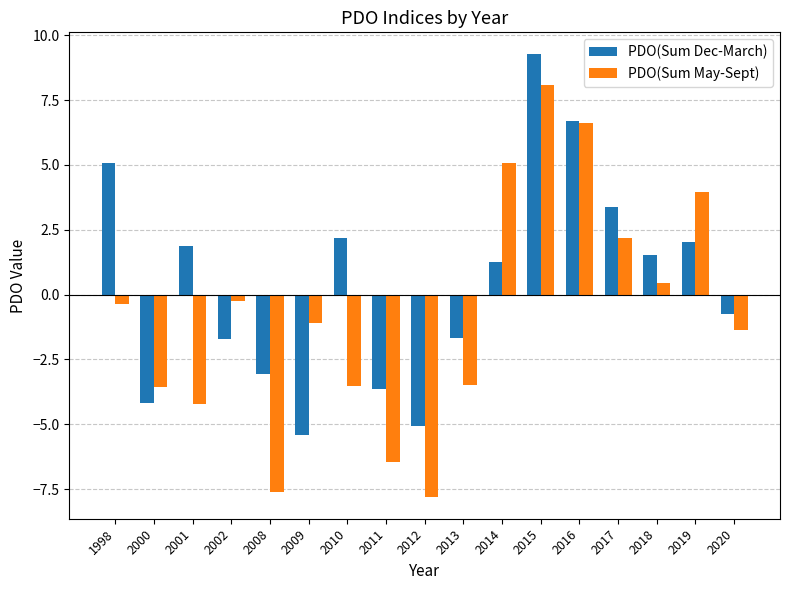

The PDO(Sum Dec-March) series shows 1.9 at 2001. True or false?

True